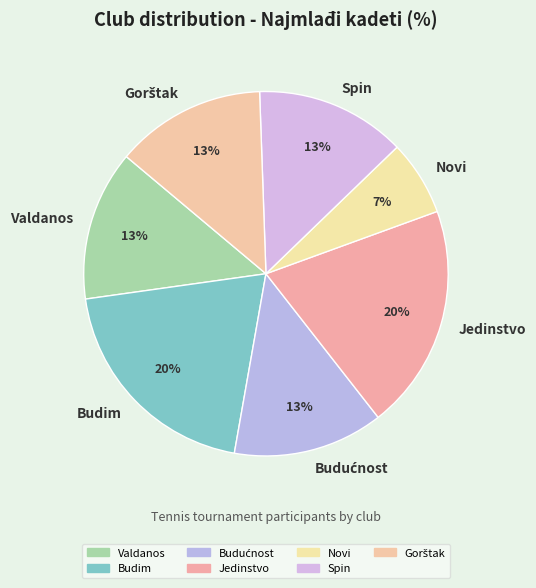

Is there a majority slice in this chart?

No